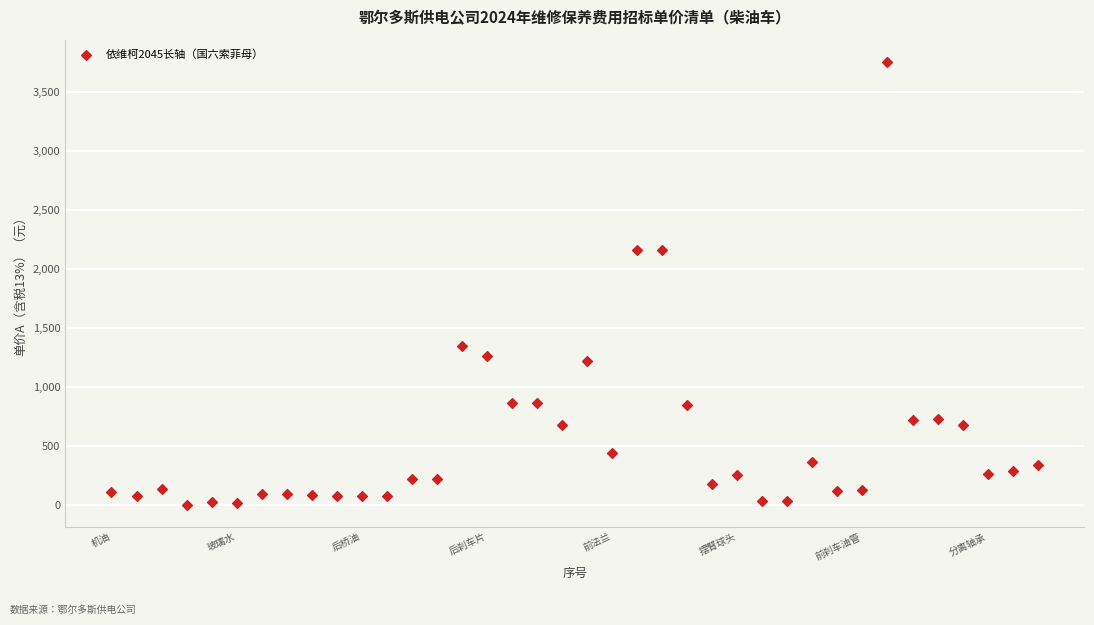

What is the range of X values (max minus min)?

37